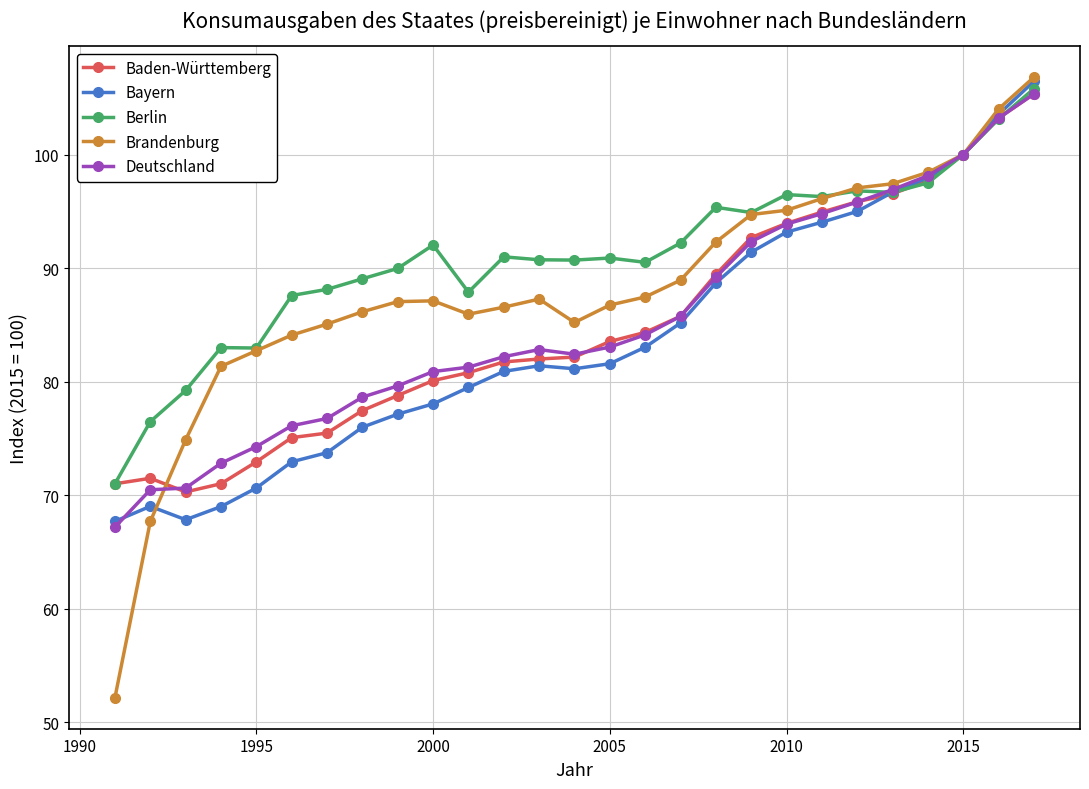

True or false: Berlin has more than 2 points higher than both neighbors.

True